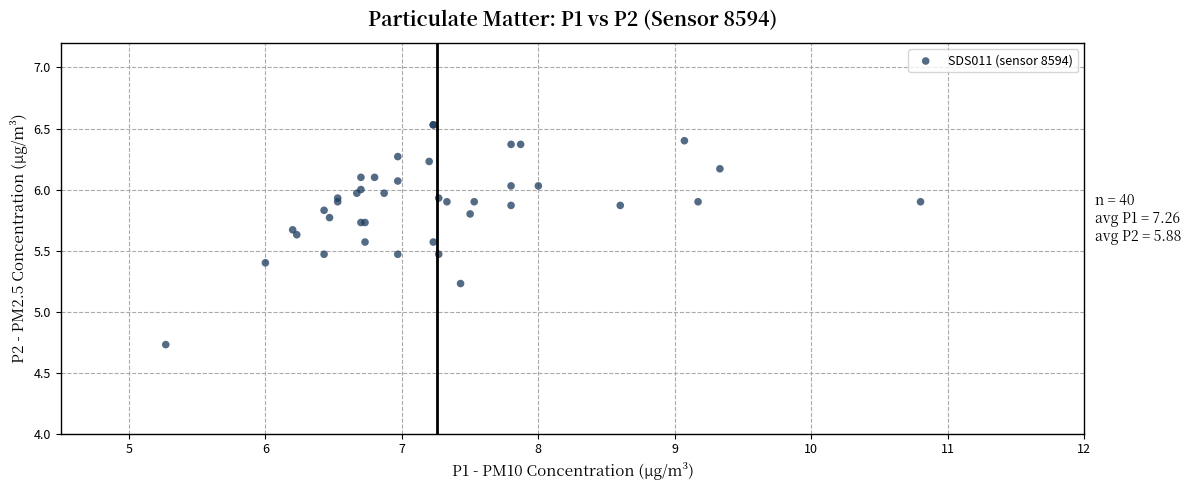

What Y value in the scatter plot is closest to 5?

5.2